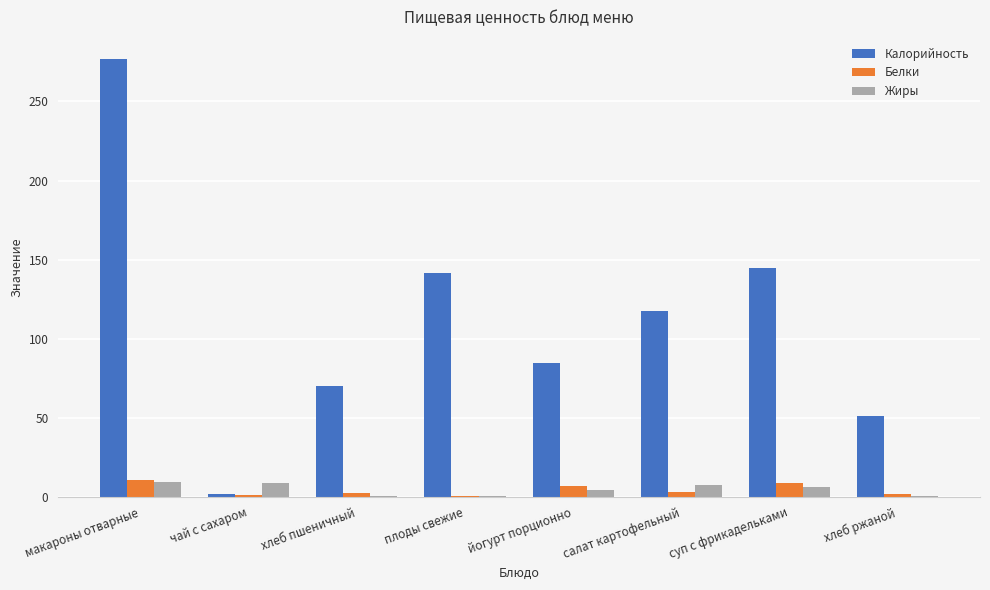

What are all the series names shown in the legend?

Калорийность, Белки, Жиры